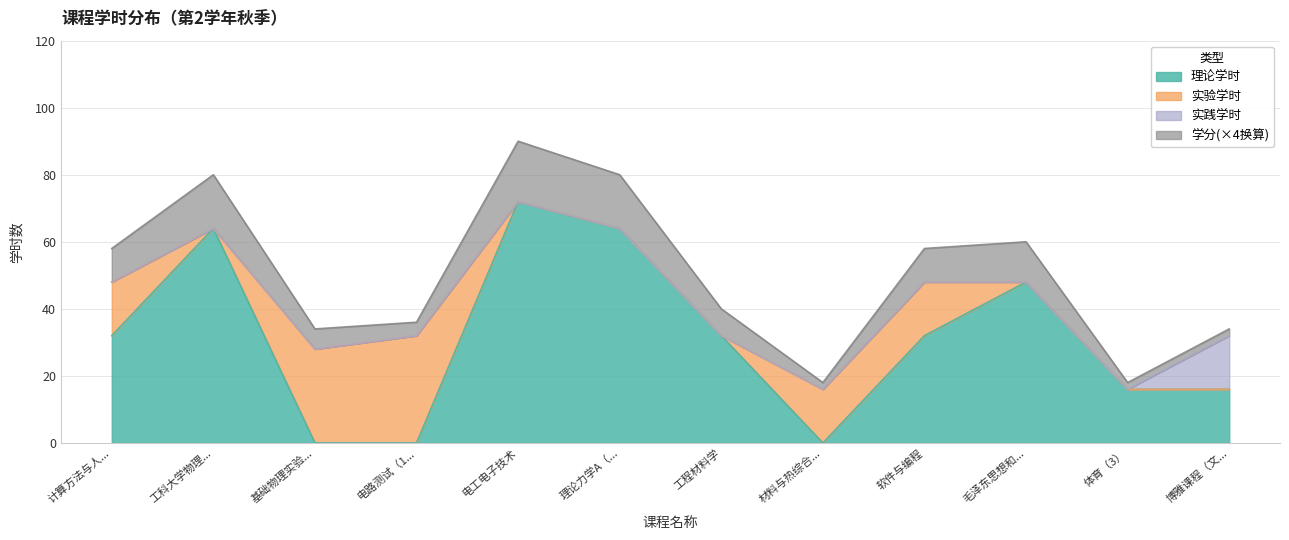

What are all the series names shown in the legend?

理论学时, 实验学时, 实践学时, 学分(×4换算)